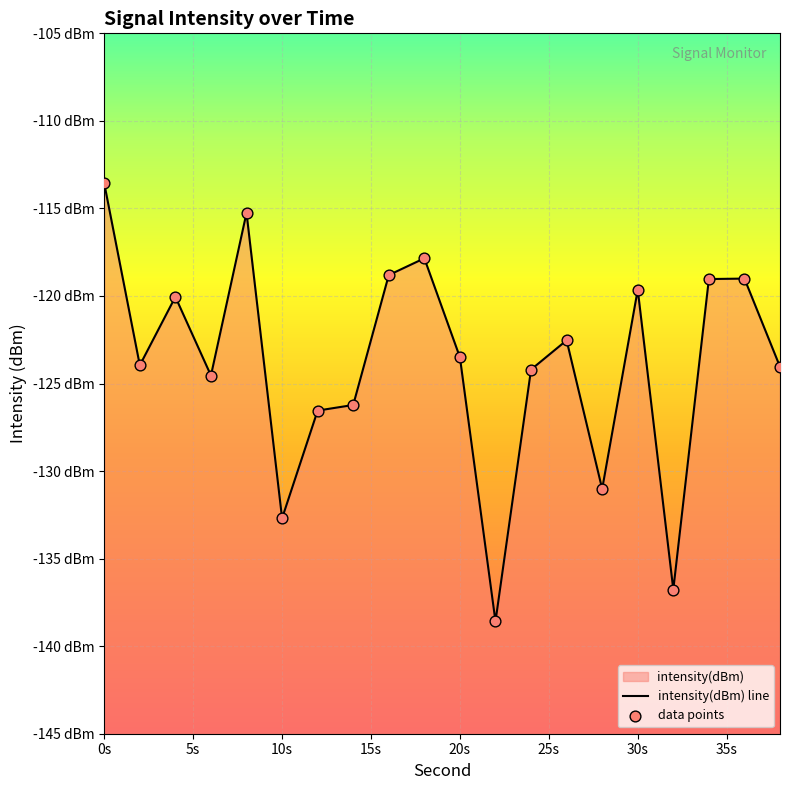

At which category is the sum across all series the highest?

0s